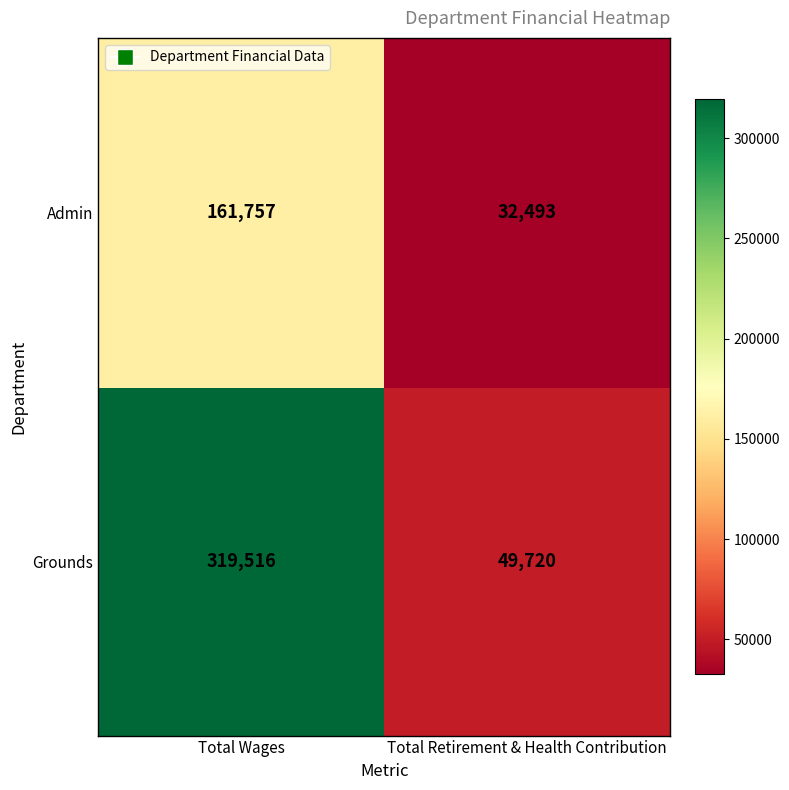

Read the Grounds value at Total Retirement & Health Contribution, to the nearest 10.

49720